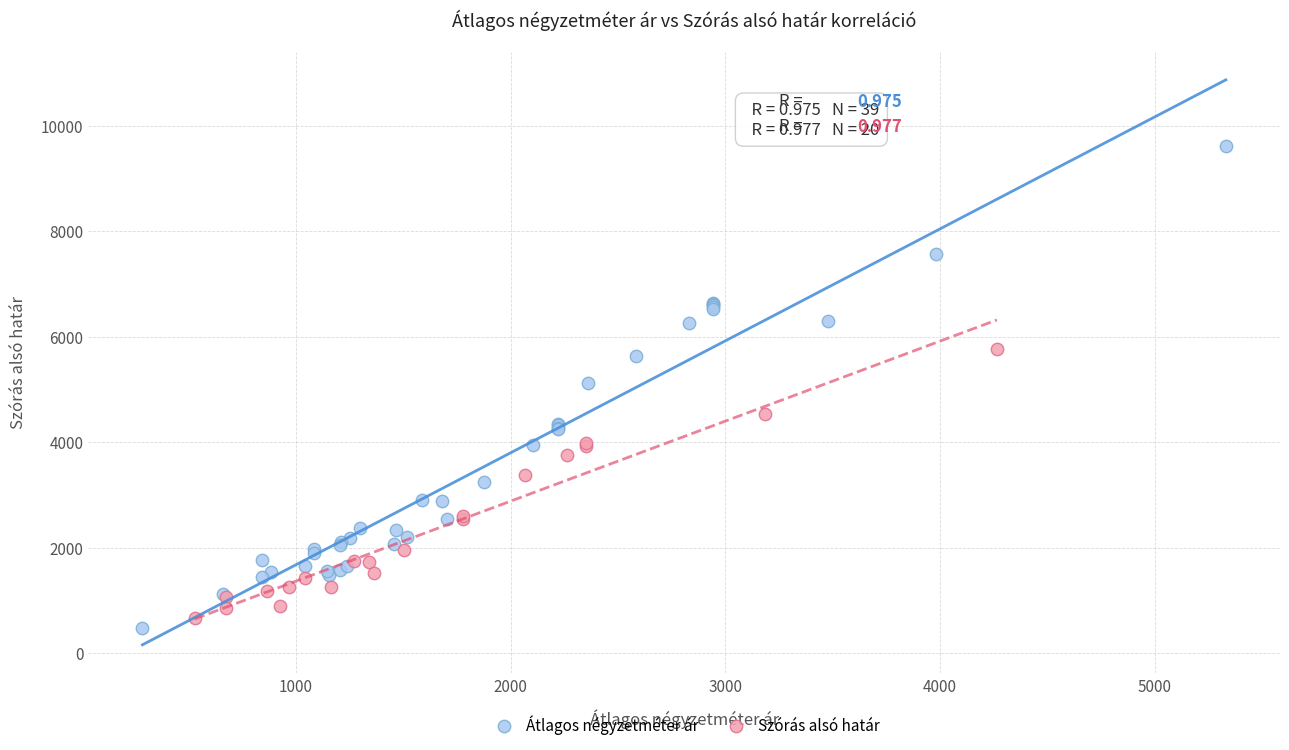

Which series reaches the maximum Y coordinate?

Átlagos négyzetméter ár